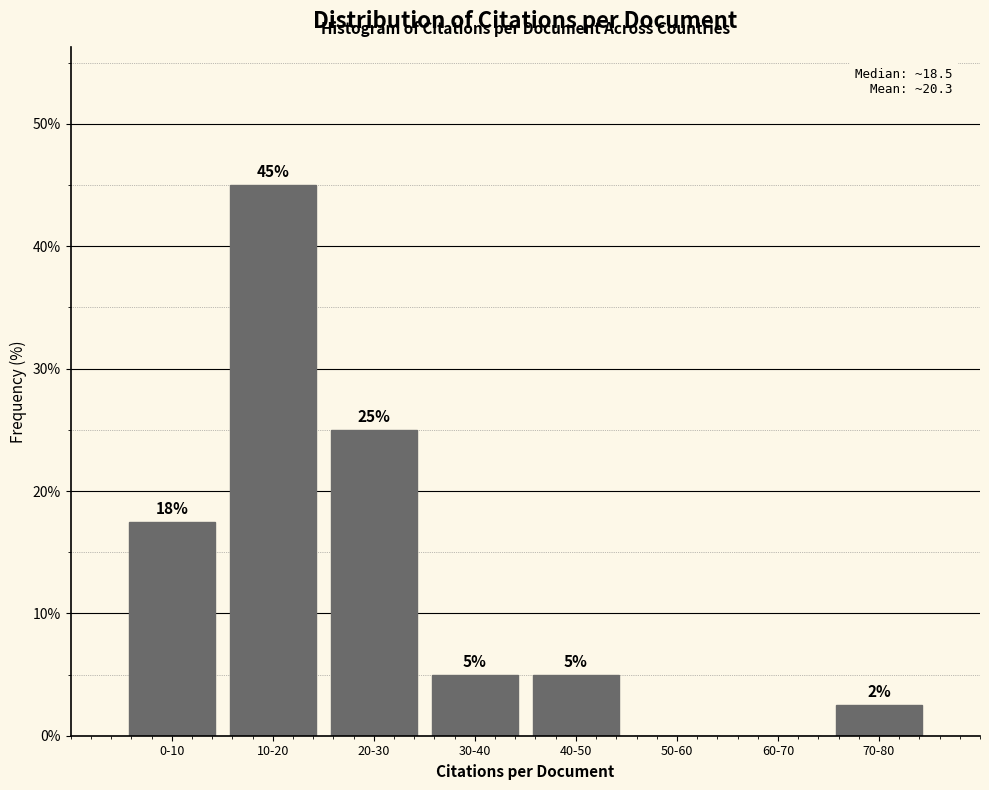

The value at 10-20 is 67.3. True or false?

False